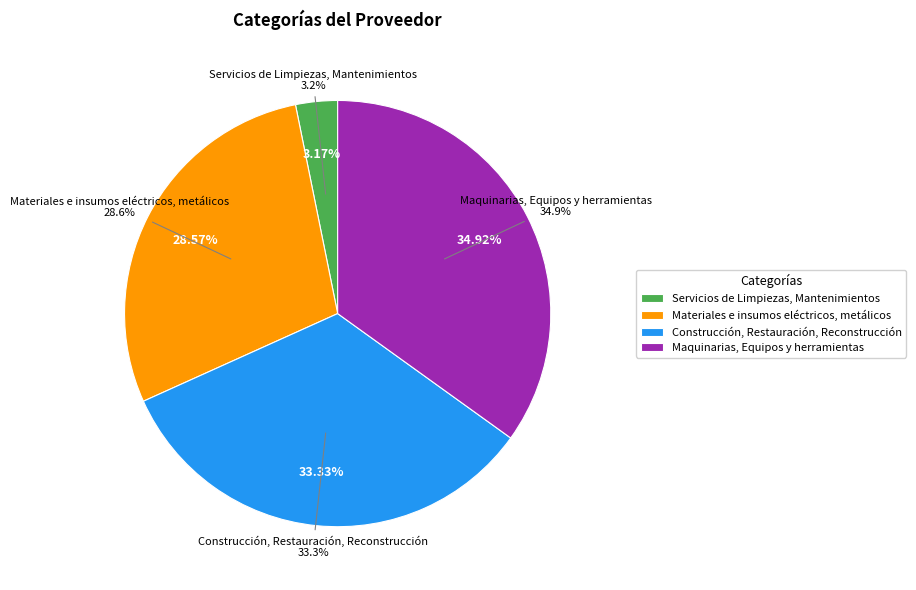

Approximately how many times larger is the value at Materiales e insumos eléctricos, metálicos compared to Construcción, Restauración, Reconstrucción?

0.9